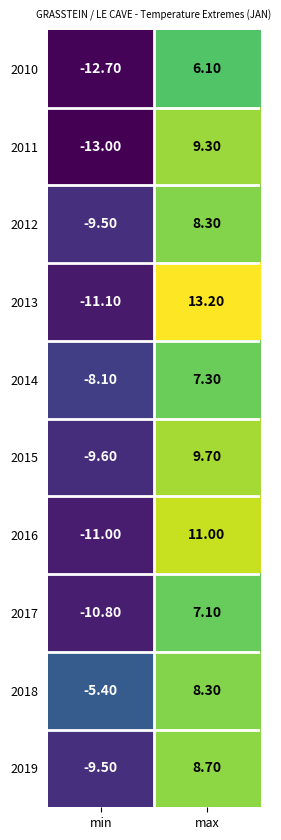

What is the difference between the maximum and minimum values in the 2013 series?

24.3